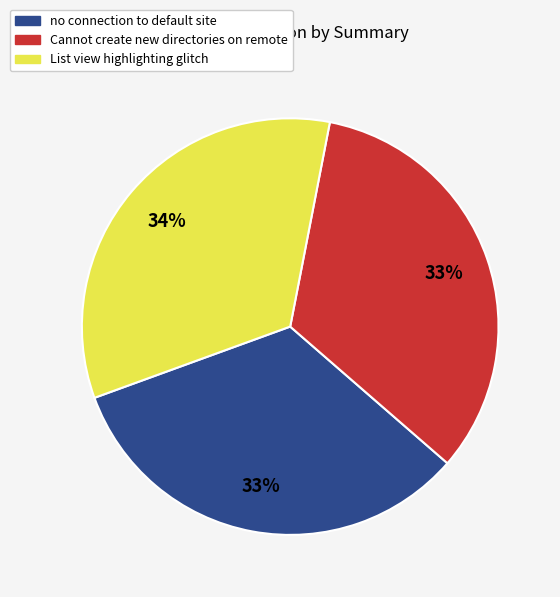

Is there a majority slice in this chart?

No